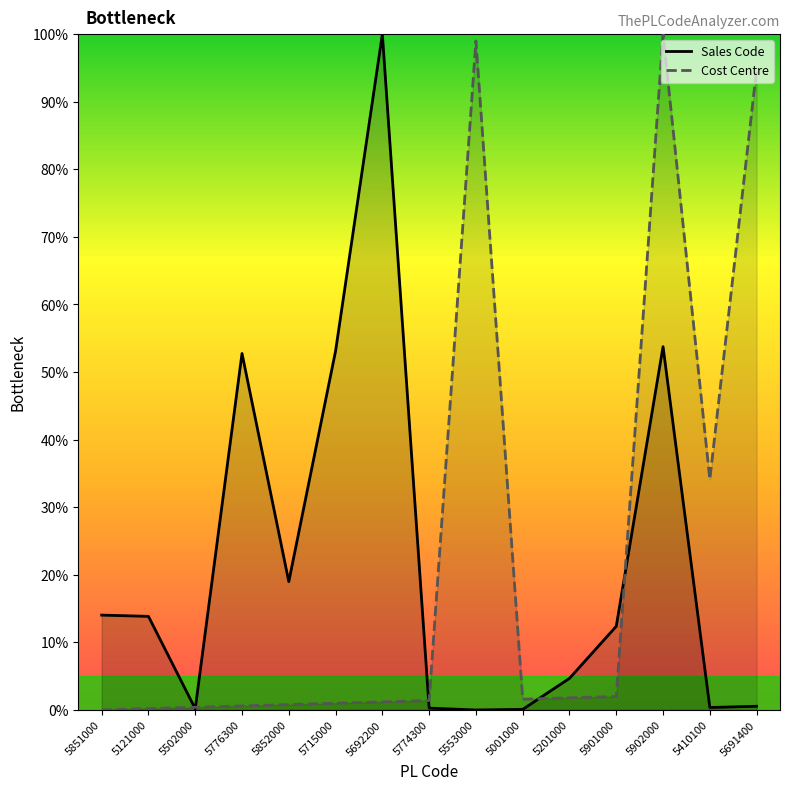

What are all the series names shown in the legend?

Sales Code, Cost Centre